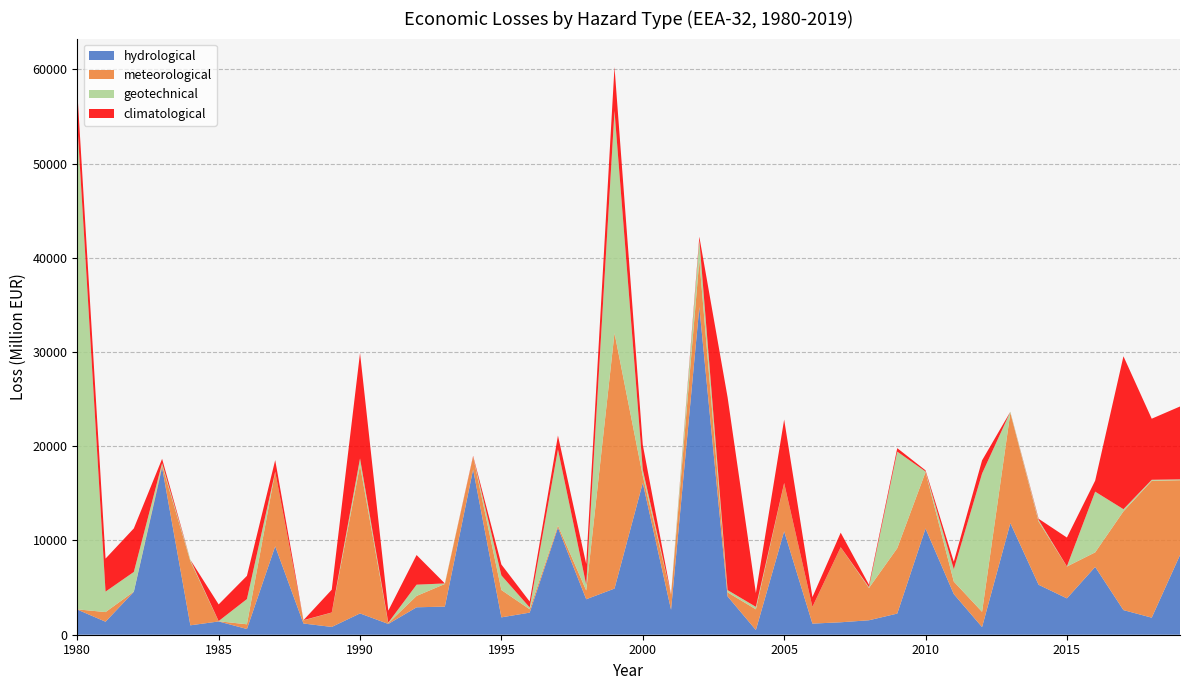

Reading left to right, list all the values displayed in this chart.

hydrological: 2671.5	1380.9	4558.2	17756.5	998.5	1407.5	607.7	9386.2	1189.9	826.5	2260.5	1144.3	2910.5	2983.4	17543.6	1842.4	2345.0	11360.7	3764.4	4897.9	16109.3	2651.1	34772.1	4067.1	500.8	10975.2	1179.4	1321.0	1535.0	2243.2	11271.5	4315.3	812.0	11837.6	5301.2	3857.1	7194.9	2613.3	1810.8	8453.7
meteorological: 21.8	1021.7	17.6	218.6	6801.1	21.5	499.4	7913.0	331.9	1524.6	15715.6	82.0	1203.1	2403.0	1360.9	2901.3	359.3	224.8	929.0	27108.6	748.2	1594.0	4981.5	427.0	2194.7	5111.4	1774.7	7959.6	3425.4	6937.8	5984.1	1324.1	1616.6	11714.8	6703.9	3379.8	1543.9	10479.7	14522.4	7940.7
geotechnical: 51626.6	2172.4	2087.0	229.9	145.3	20.0	2676.6	9.2	22.3	10.3	732.6	58.7	1197.4	56.4	1.8	1550.1	190.5	8074.2	610.4	23584.1	661.0	14.7	2140.1	241.4	265.8	15.4	6.0	5.6	97.1	10243.4	67.0	1313.9	14674.3	99.0	182.1	15.6	6442.8	228.3	108.3	90.9
climatological: 3361.6	3502.5	4619.4	457.8	0.0	1767.5	2463.2	1223.0	0.0	2417.1	11182.3	1269.3	3146.4	0.0	71.1	1155.6	630.3	1476.3	2196.5	4655.0	2643.0	15.2	337.4	20456.5	1464.7	6730.0	1032.5	1541.9	246.2	374.0	122.0	793.1	1399.2	8.1	117.4	3061.3	1170.6	16225.8	6481.1	7733.2